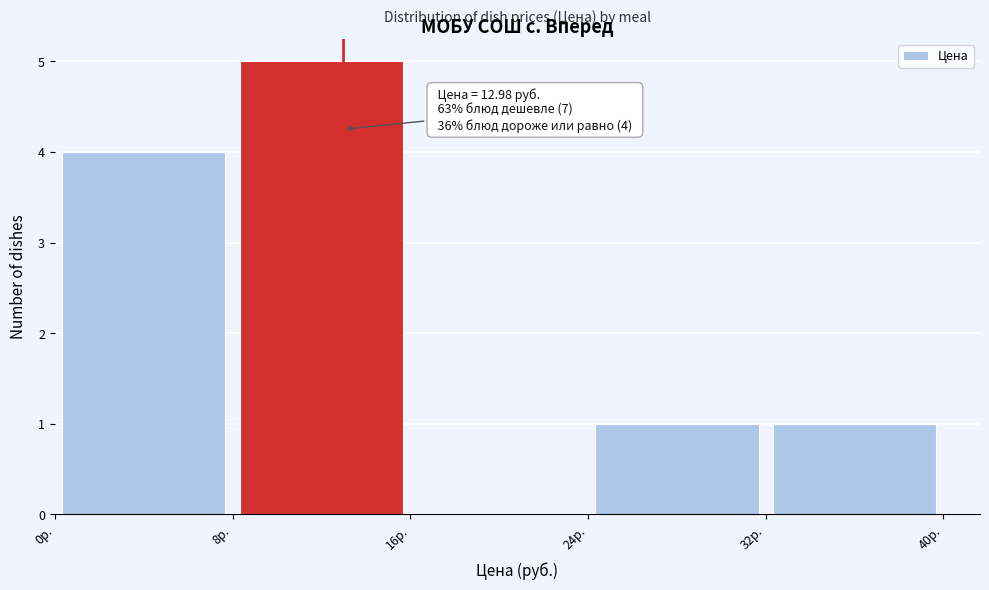

Which range on the x-axis has the tallest bar?

8 to 16